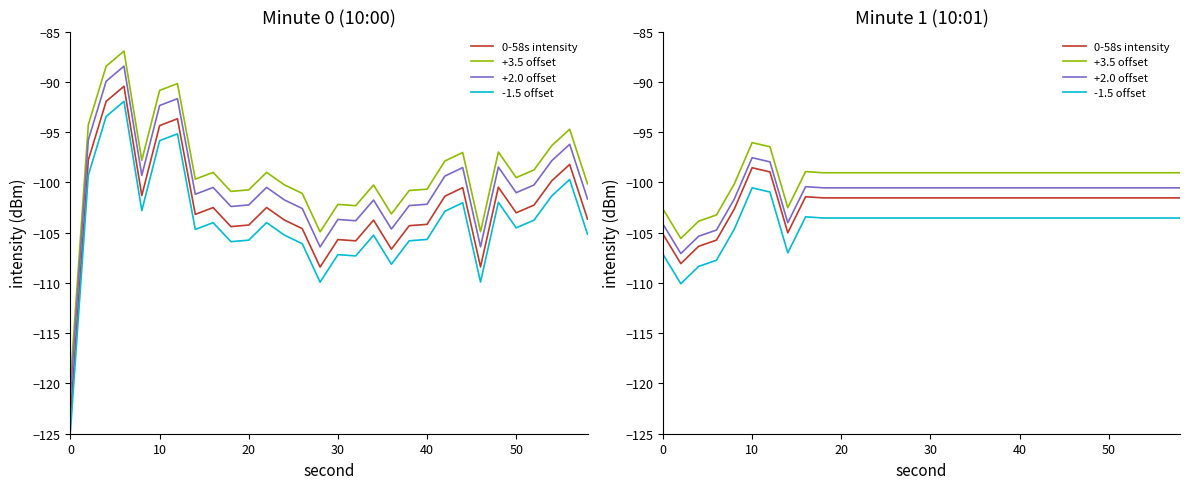

How many lines are shown in the chart?

4